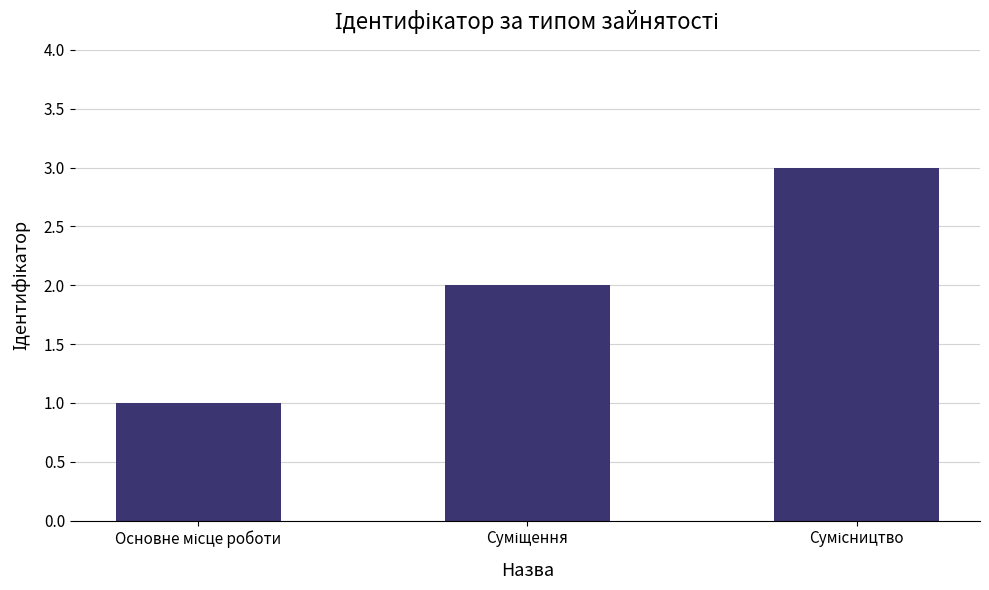

What is the sum of all values?

6